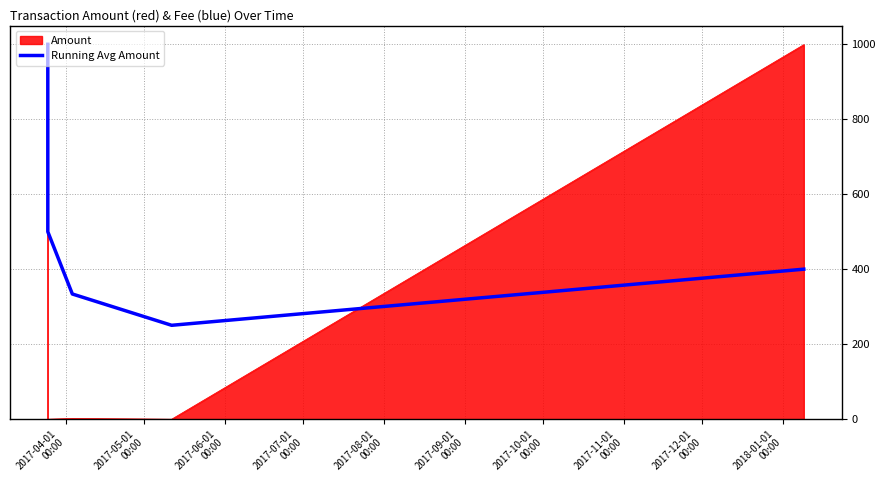

Does the chart display data point markers on the line(s)?

No